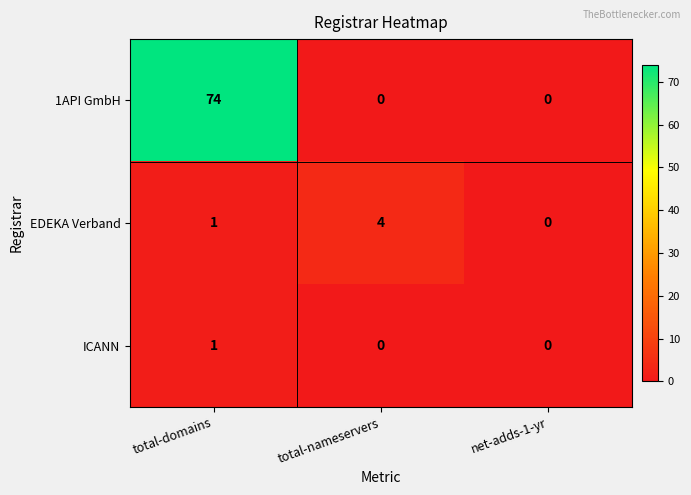

Count the EDEKA Verband values in the range 0 to 4.

3